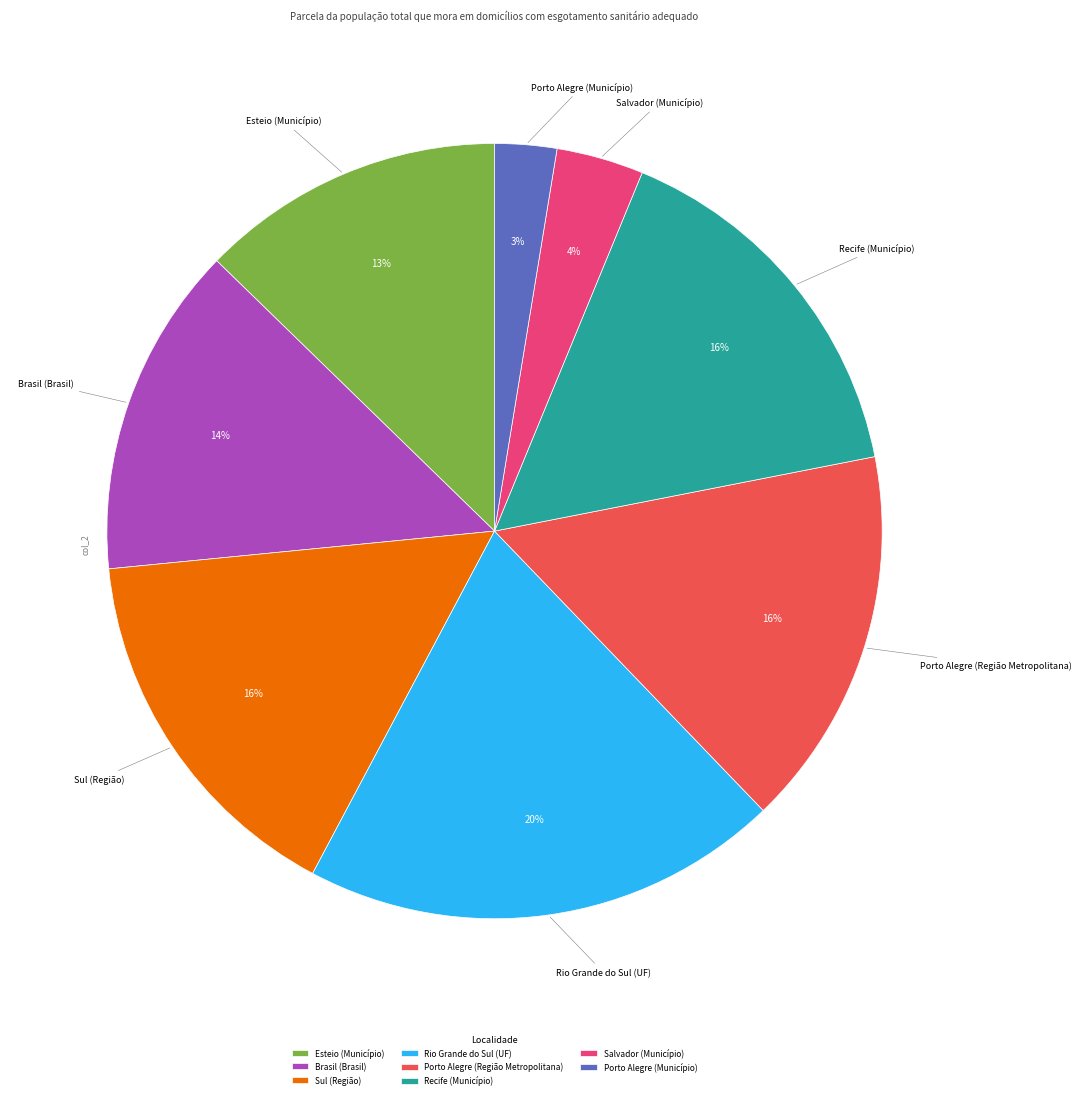

Which slice is the smallest?

Porto Alegre (Município)